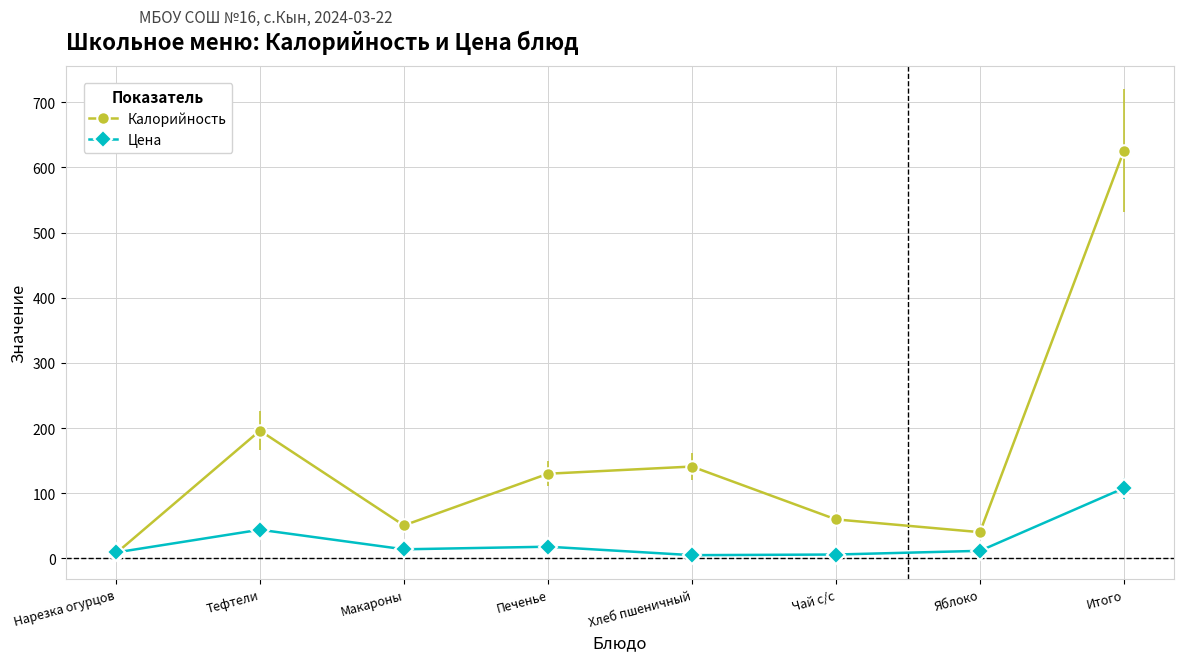

What is the difference between the highest and lowest values at Чай с/с?

53.9